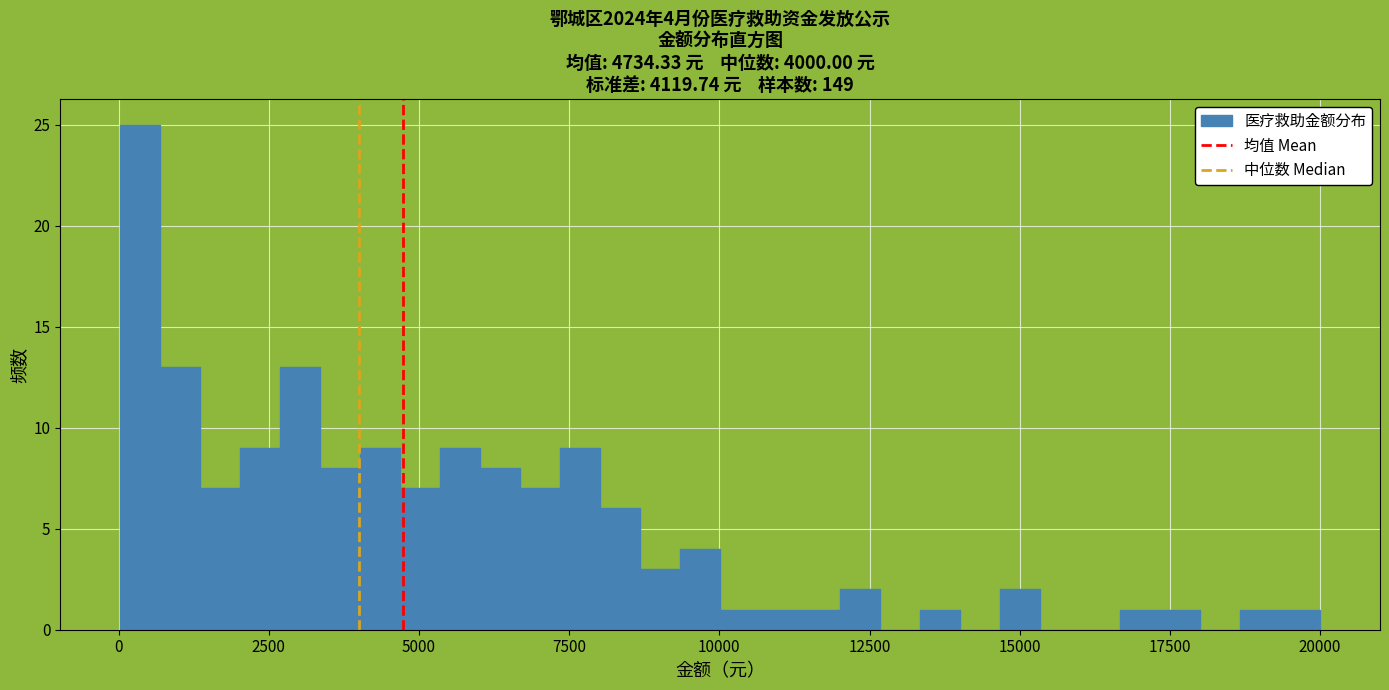

Around what value on the x-axis is the tallest bar? Give the approximate position of its centre, as read against the axis.

500